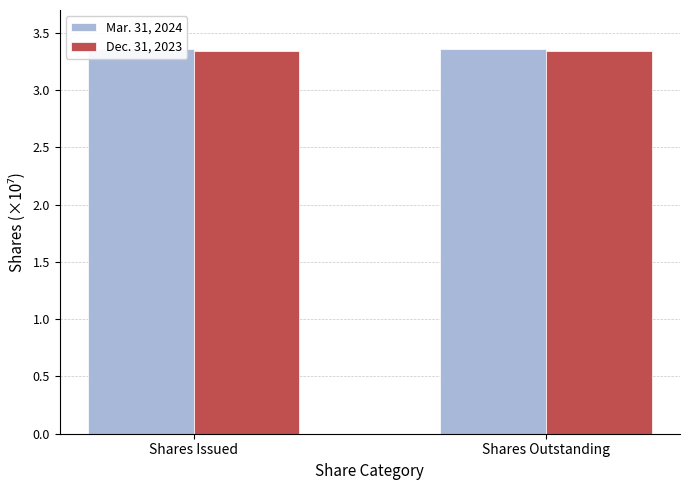

Are the bars horizontal?

No